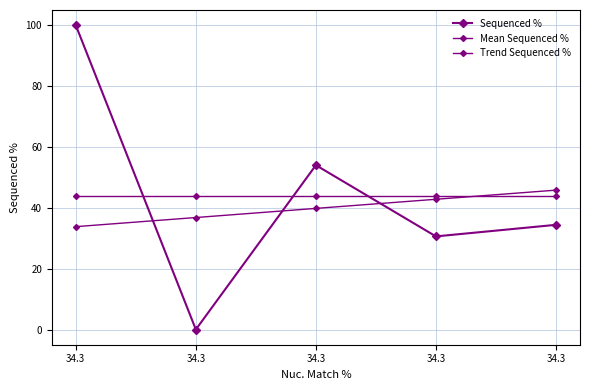

Is this an area chart (filled region under the line)?

No